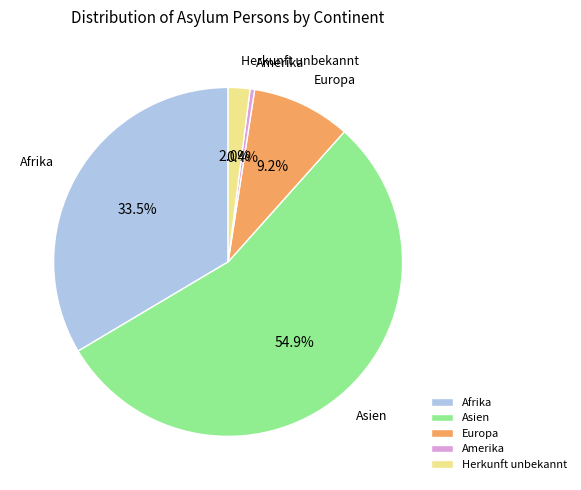

What is the smallest slice in the pie chart?

Amerika